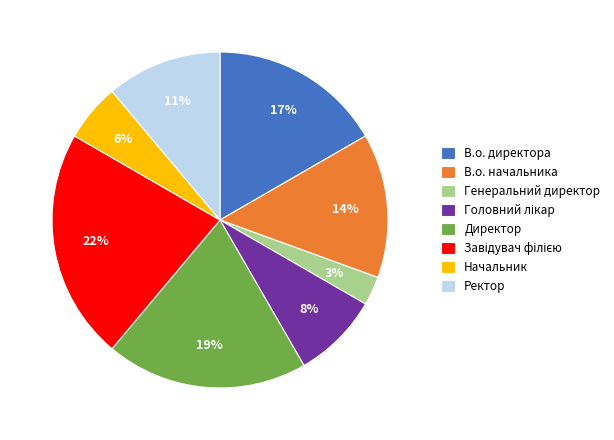

Combined, do Генеральний директор and В.о. директора account for over 50%?

No